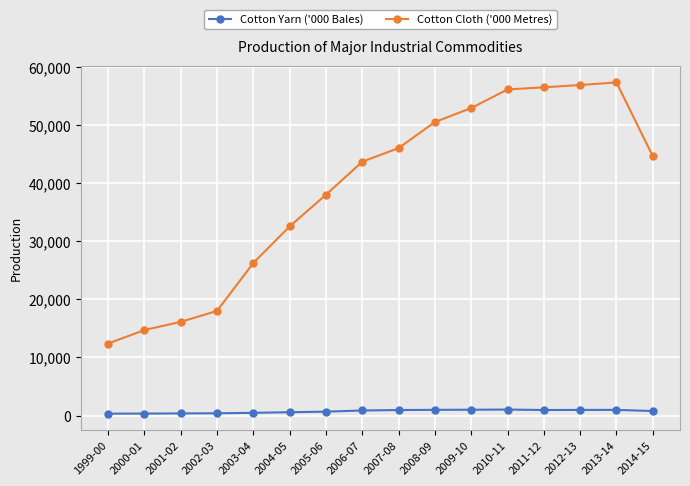

Which series has the largest total across all categories?

Cotton Cloth ('000 Metres)